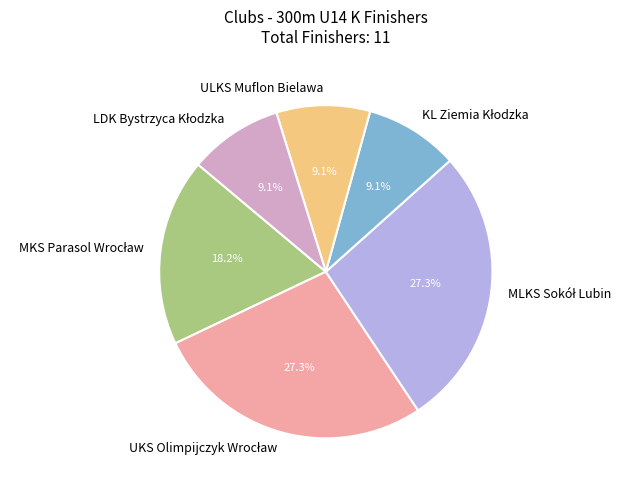

Does any single category account for the majority?

No